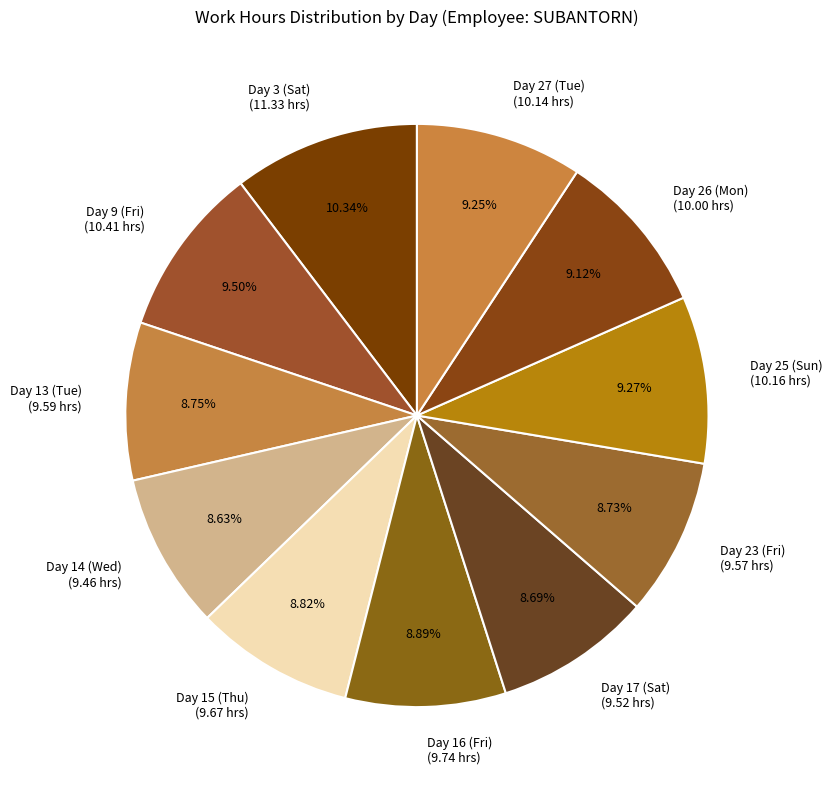

What is the ratio of the value at Day 16 (Fri) (9.74 hrs) to the value at Day 27 (Tue) (10.14 hrs)?

1.0